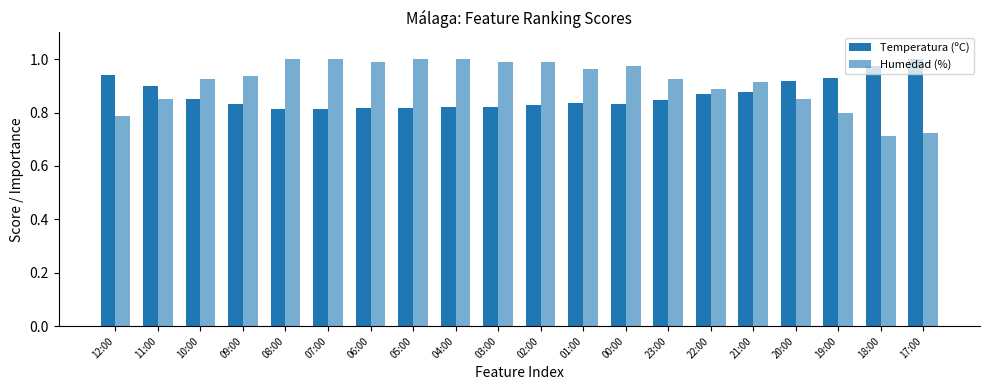

Which category has the lowest value in the Temperatura (ºC) series?

08:00